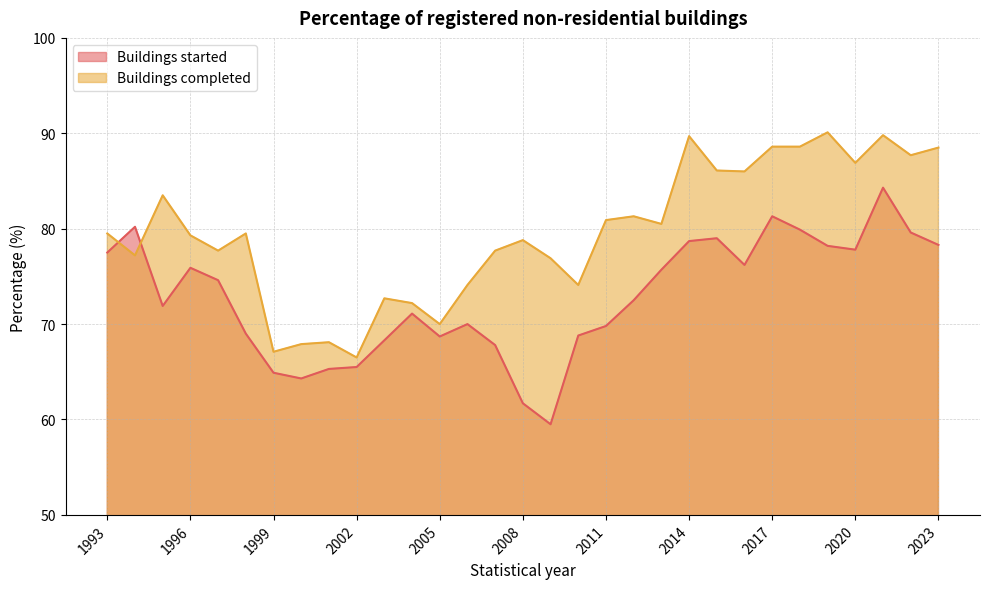

Which has a higher value, 2007 or 2002?

2007